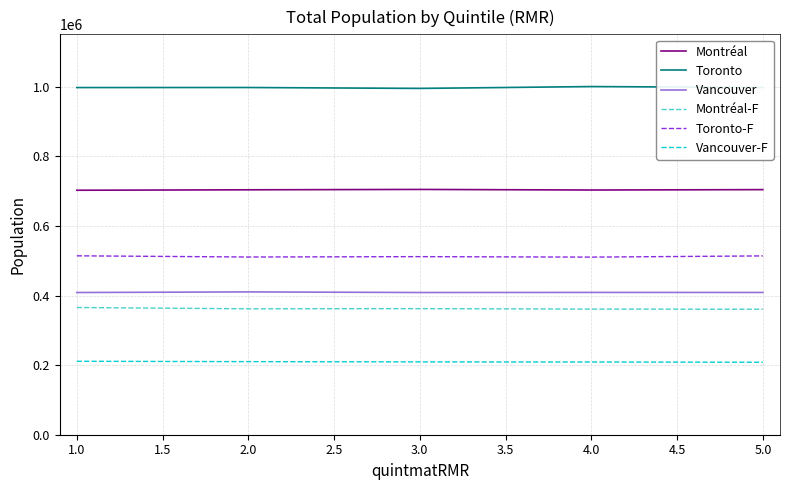

The value of Montréal at 3.0 is 704980. True or false?

True